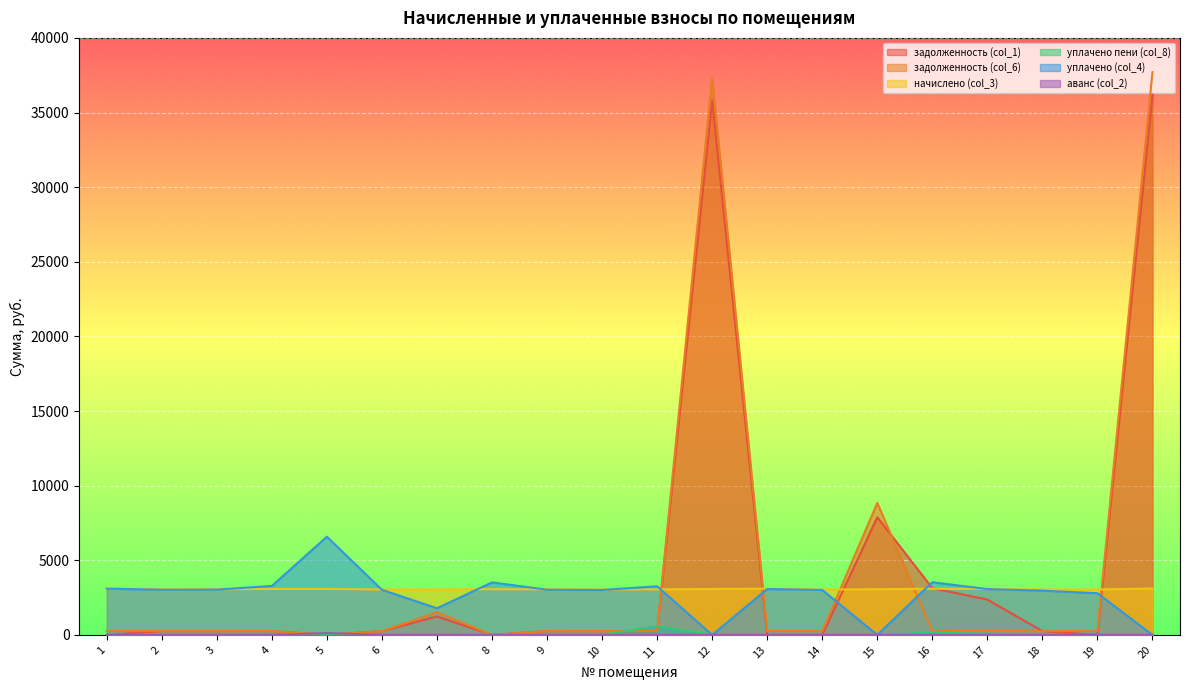

At which label is задолженность (col_6) closest to 18855?

15